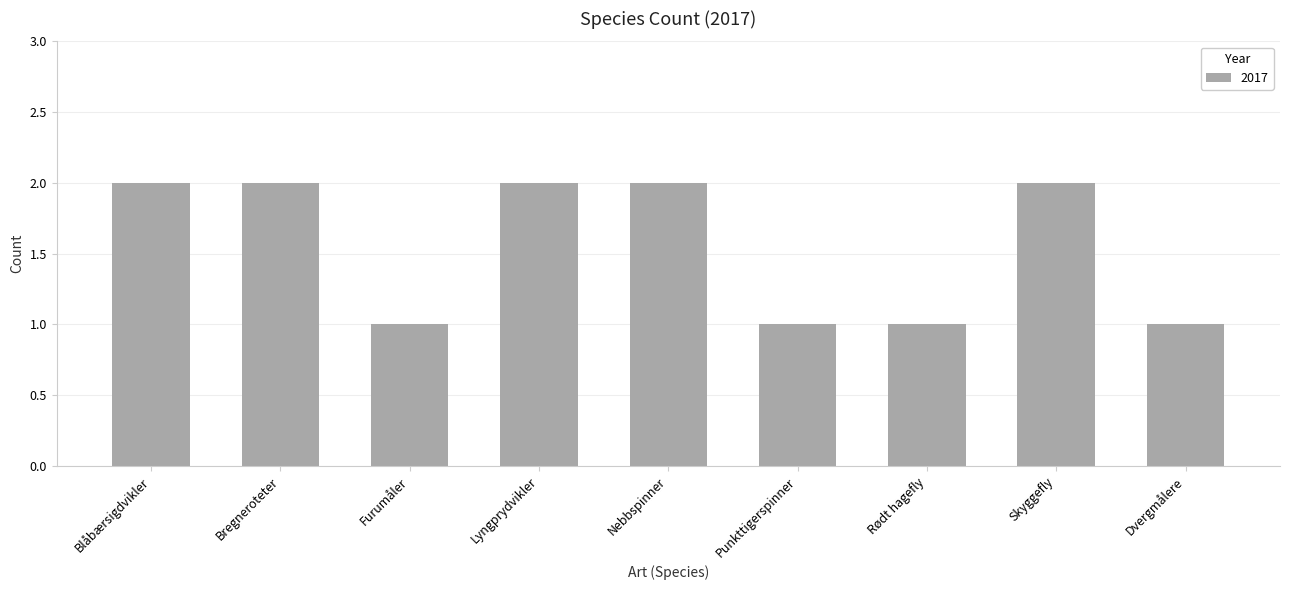

Are the bars grouped side by side (vs. stacked)?

No